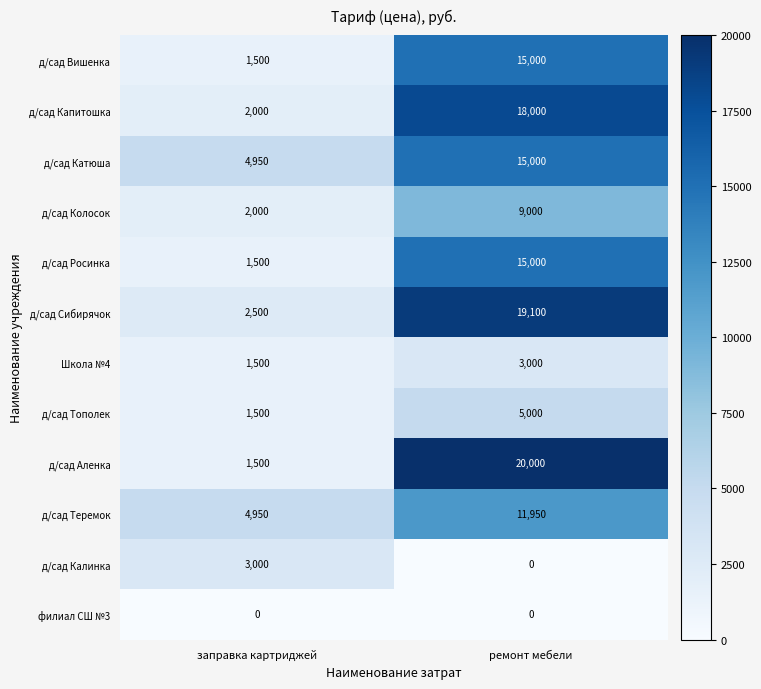

Reading right to left, extract all data points from this chart.

д/сад Вишенка: 15000	1500
д/сад Капитошка: 18000	2000
д/сад Катюша: 15000	4950
д/сад Колосок: 9000	2000
д/сад Росинка: 15000	1500
д/сад Сибирячок: 19100	2500
Школа №4: 3000	1500
д/сад Тополек: 5000	1500
д/сад Аленка: 20000	1500
д/сад Теремок: 11950	4950
д/сад Калинка: 0	3000
филиал СШ №3: 0	0